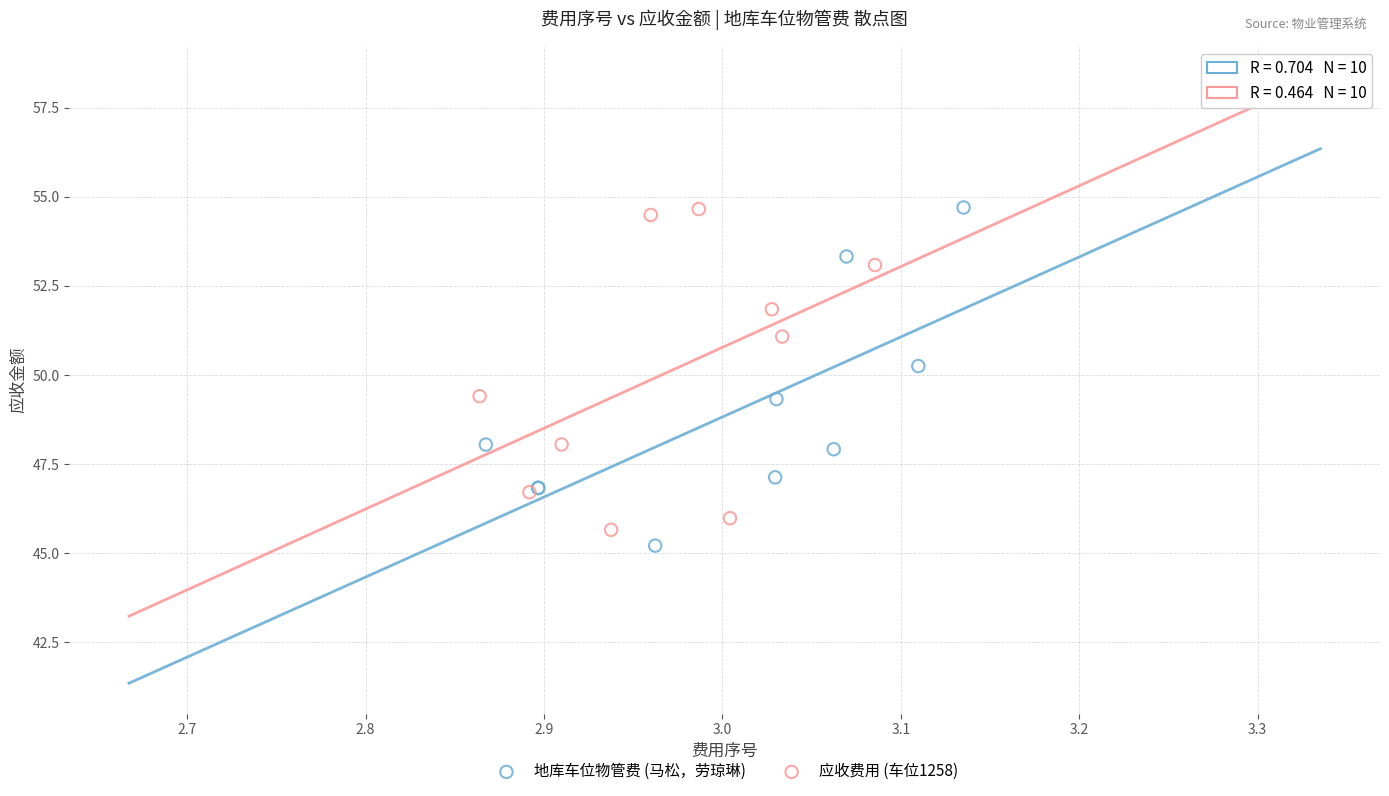

What are all the series names shown in the legend?

地库车位物管费 (马松，劳琼琳), 应收费用 (车位1258)